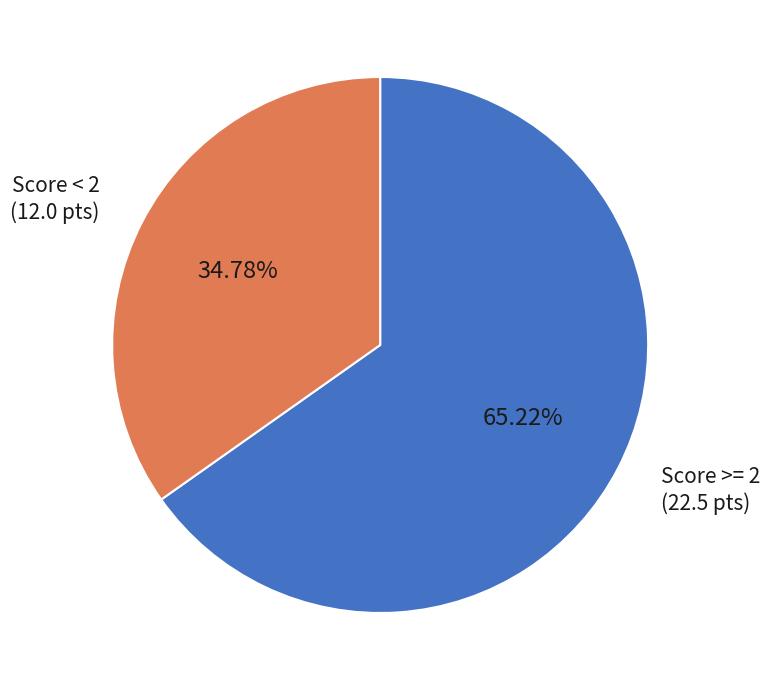

Between Score < 2 (12.0 pts) and Score >= 2 (22.5 pts), which is larger?

Score >= 2 (22.5 pts)